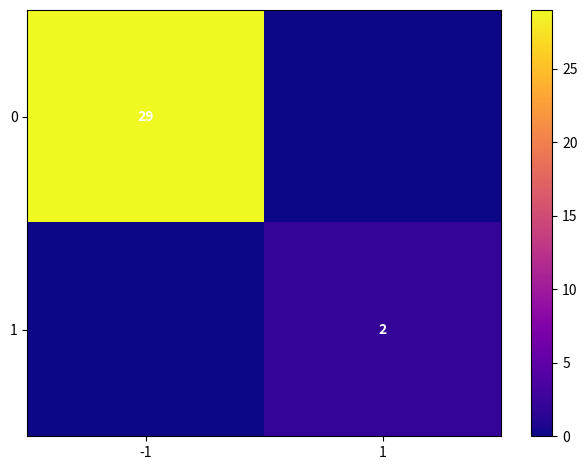

The 0 series shows 12 at -1. True or false?

False